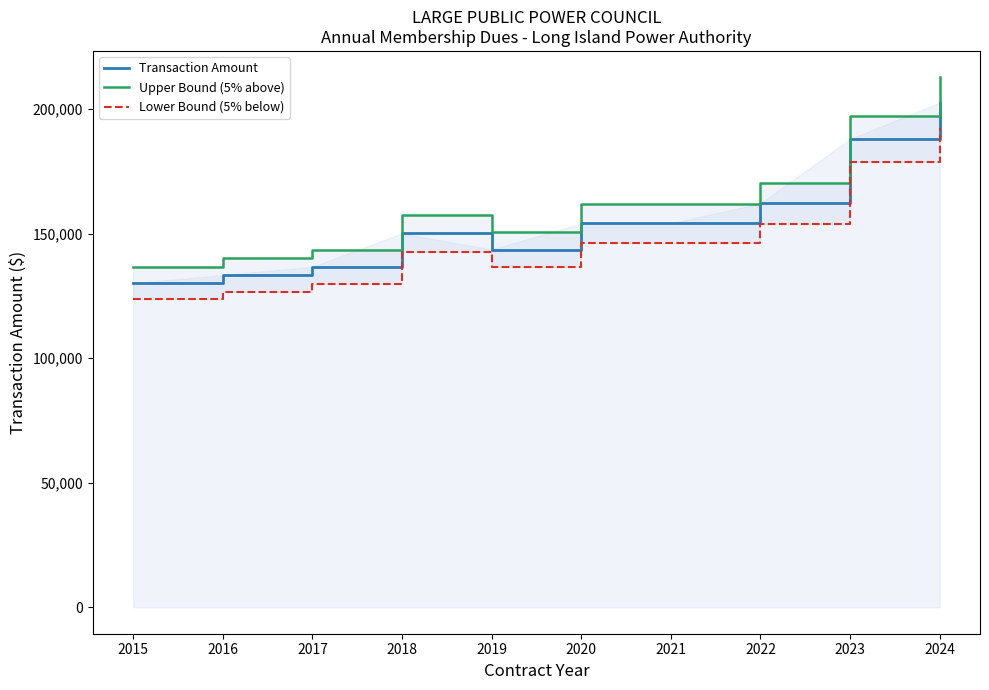

Reading left to right, what are all the values shown in this chart?

Transaction Amount: 2015=130055.0	2016=133306.0	2017=136639.0	2018=150055.0	2019=143556.0	2020=154064.0	2021=154064.0	2022=162121.0	2023=187919.0	2024=202524.0
Upper Bound (5% above): 2015=136557.8	2016=139971.3	2017=143471.0	2018=157557.8	2019=150733.8	2020=161767.2	2021=161767.2	2022=170227.1	2023=197315.0	2024=212650.2
Lower Bound (5% below): 2015=123552.2	2016=126640.7	2017=129807.0	2018=142552.2	2019=136378.2	2020=146360.8	2021=146360.8	2022=154014.9	2023=178523.0	2024=192397.8